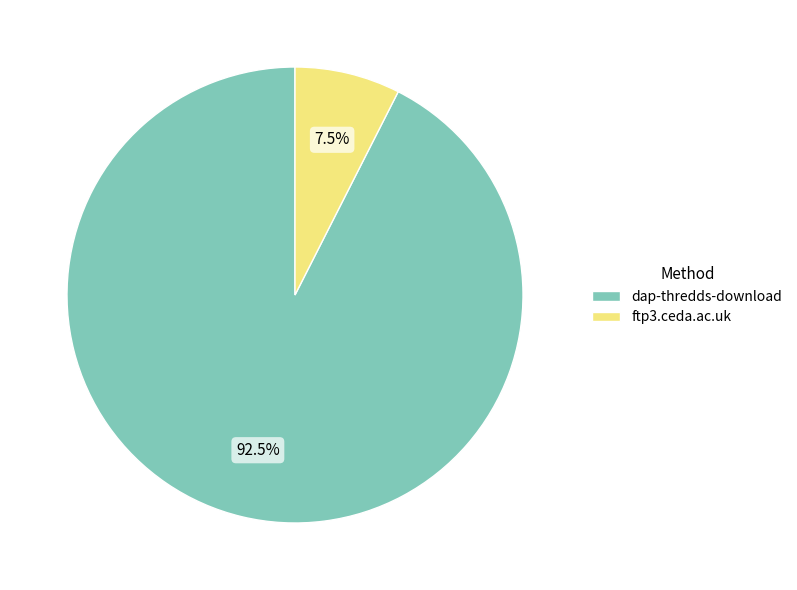

Rank the categories by value from lowest to highest.

ftp3.ceda.ac.uk, dap-thredds-download